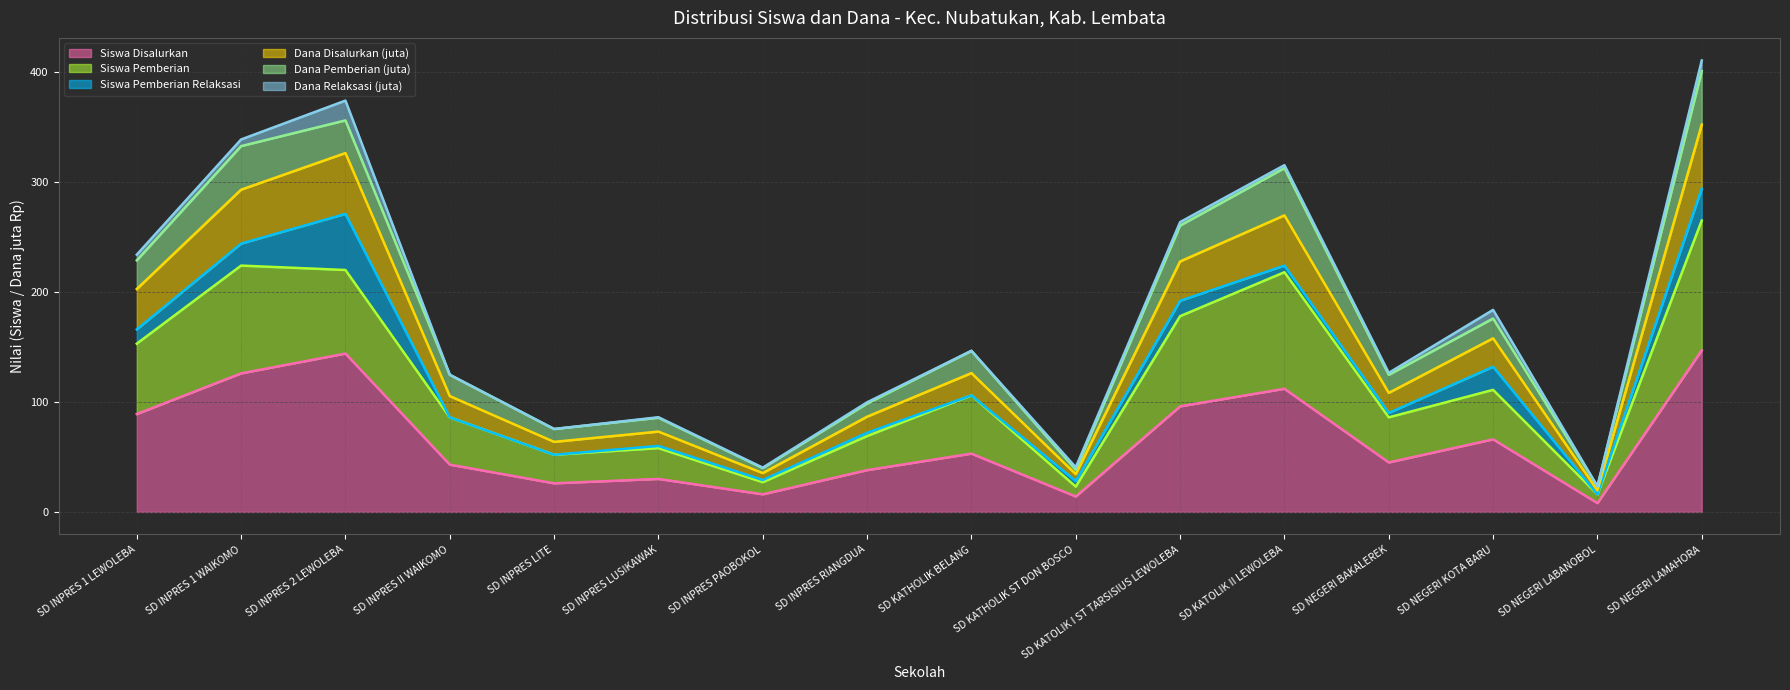

Is it true that Dana Disalurkan (juta) equals 83.0 at SD NEGERI KOTA BARU?

False